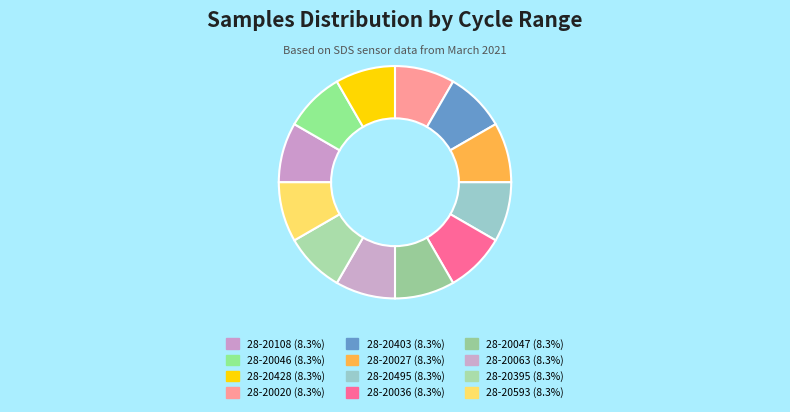

Is it true that 28-20395 is 1% of the pie?

False